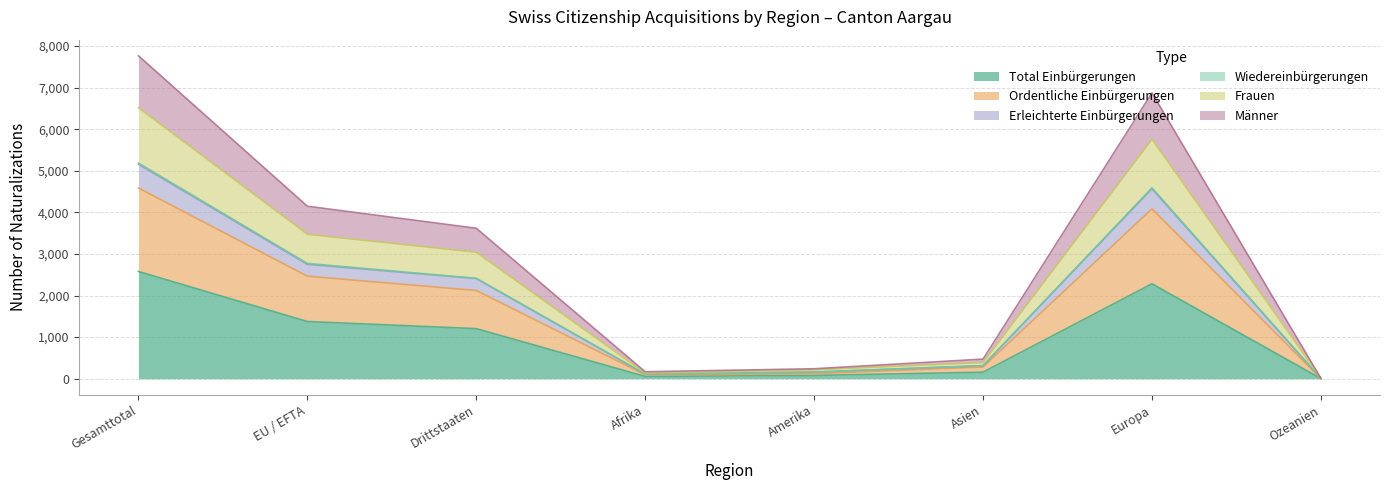

True or false: Ordentliche Einbürgerungen has more than 1 points higher than both neighbors.

False